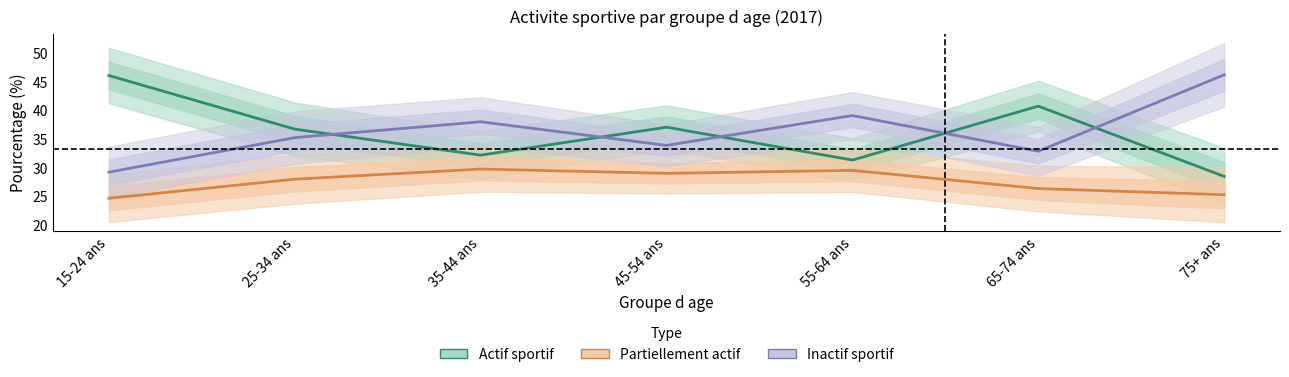

Is the value of Partiellement actif at 45-54 ans greater than the value of Actif sportif at 55-64 ans?

No